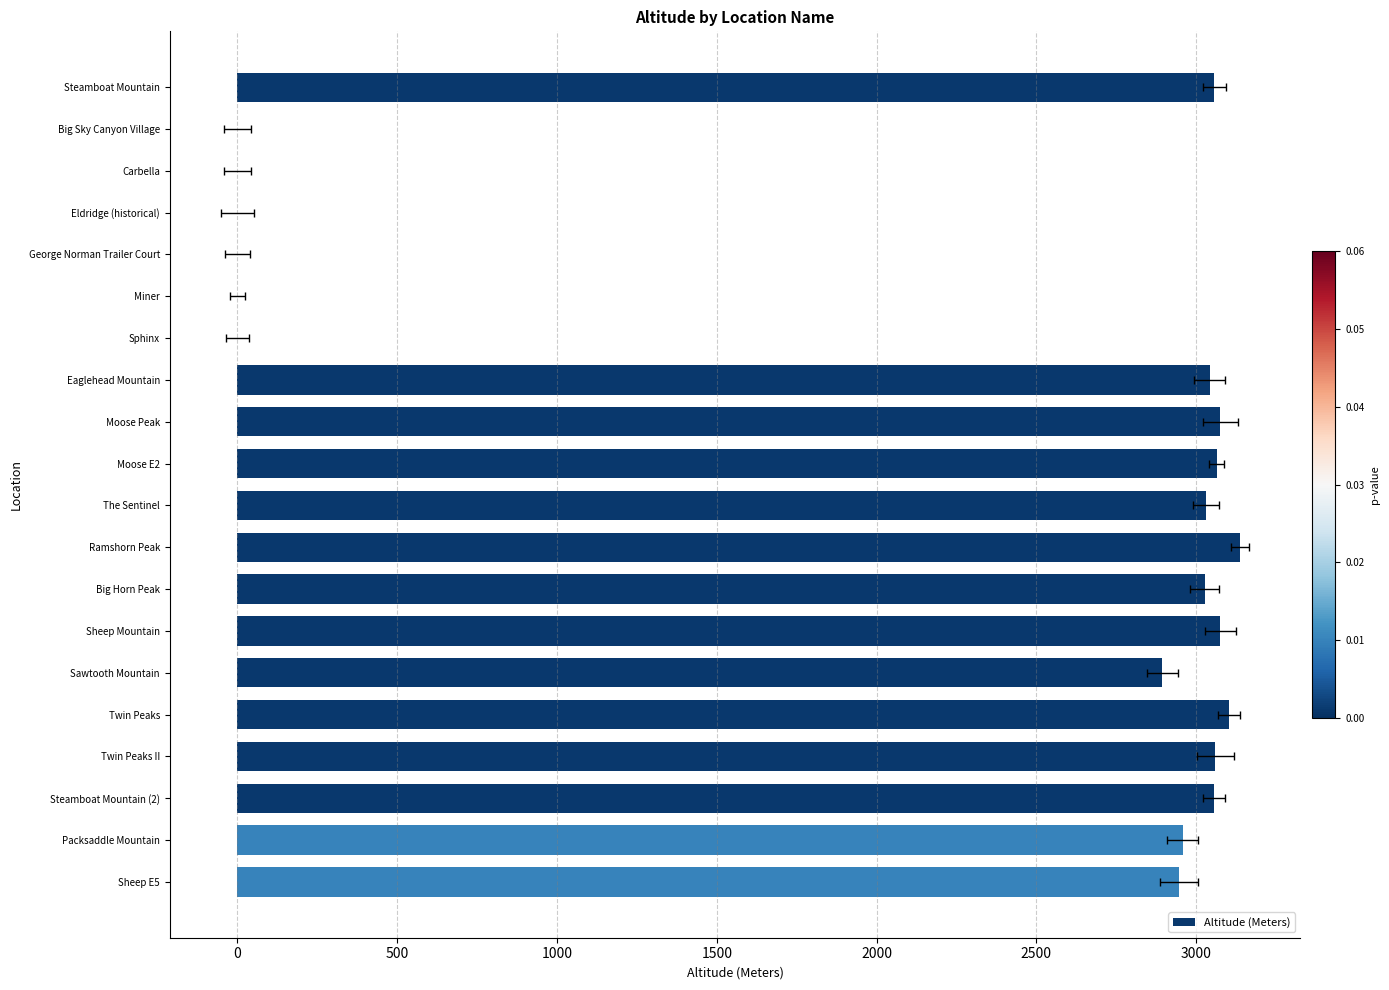

Is it true that the value at 2000 is 0?

True